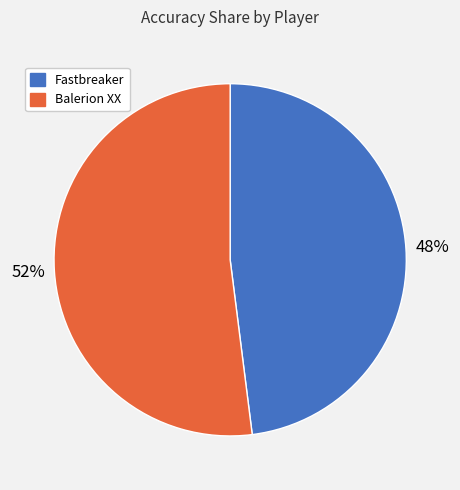

True or false: Balerion XX accounts for 52% of the total.

True